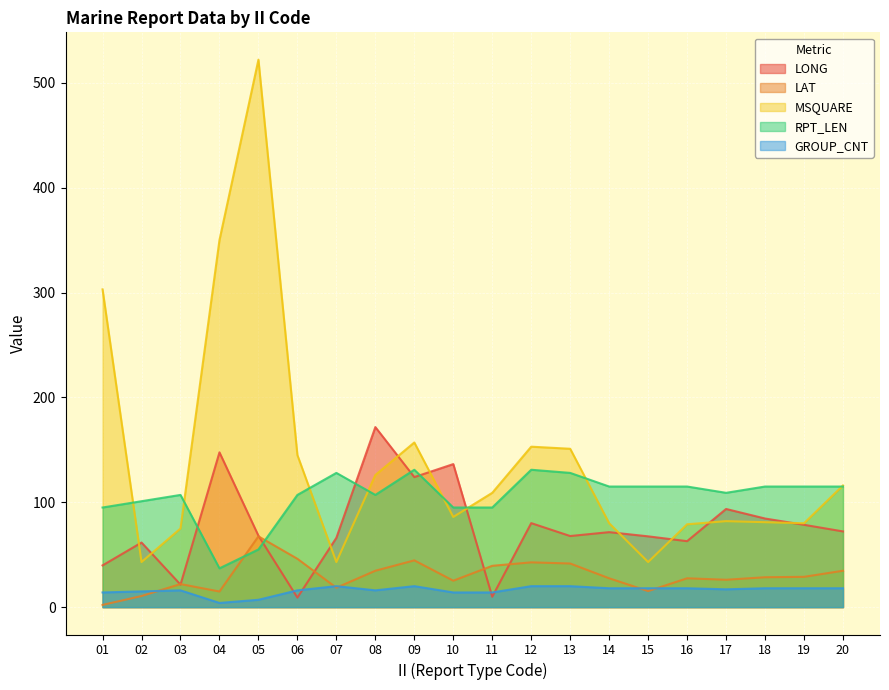

What is the difference between the maximum and minimum values in the LONG series?

162.6